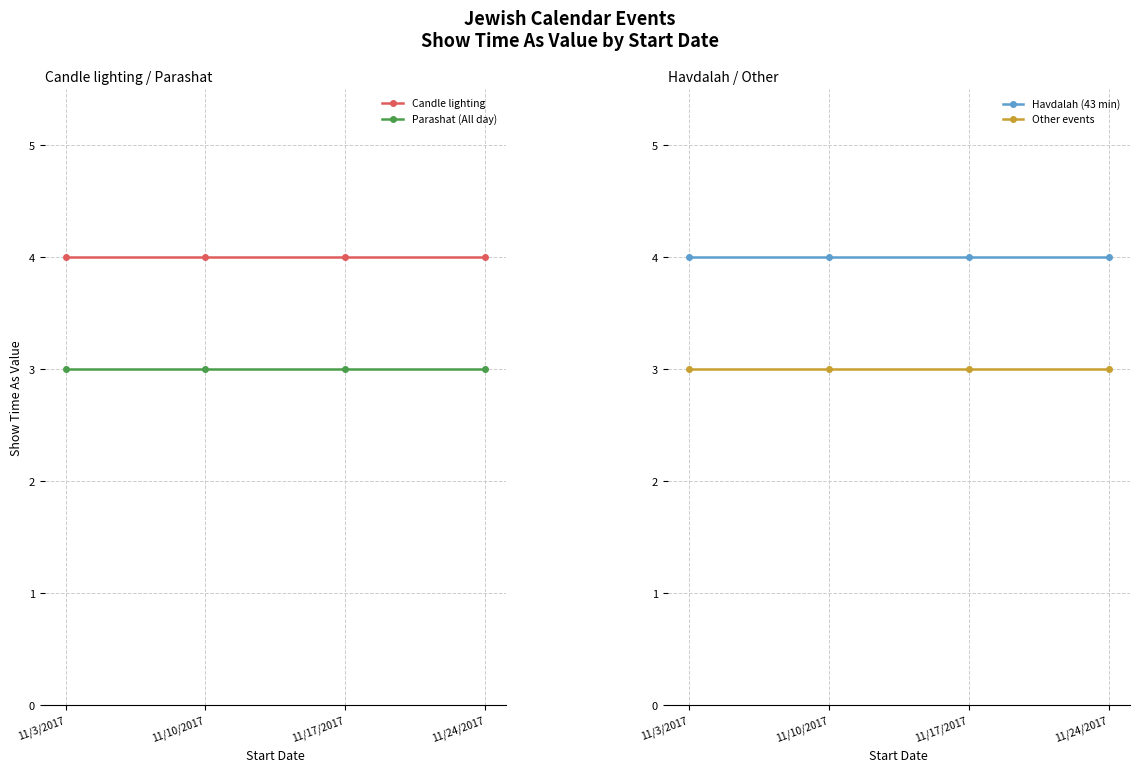

True or false: Other events and Havdalah (43 min) intersect in this chart.

False